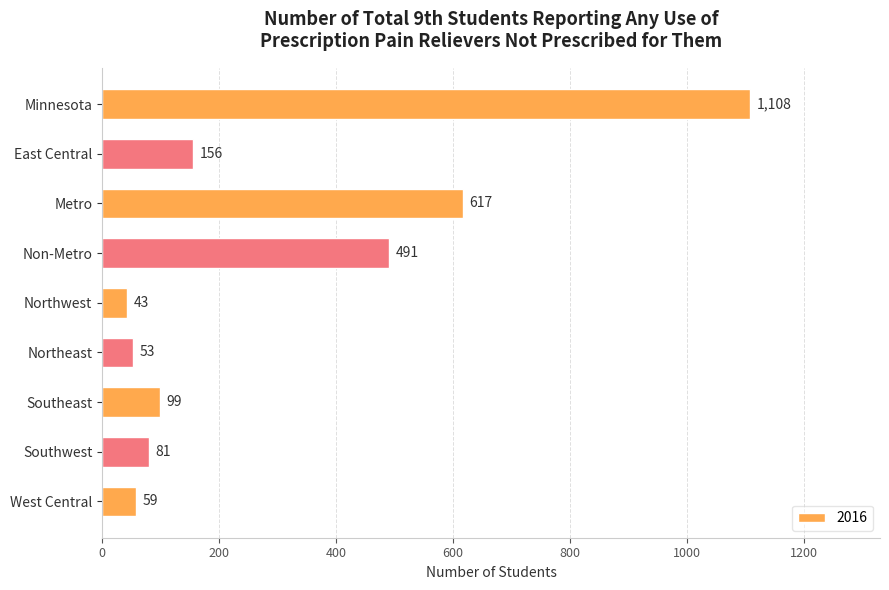

Are the bars grouped side by side (vs. stacked)?

No